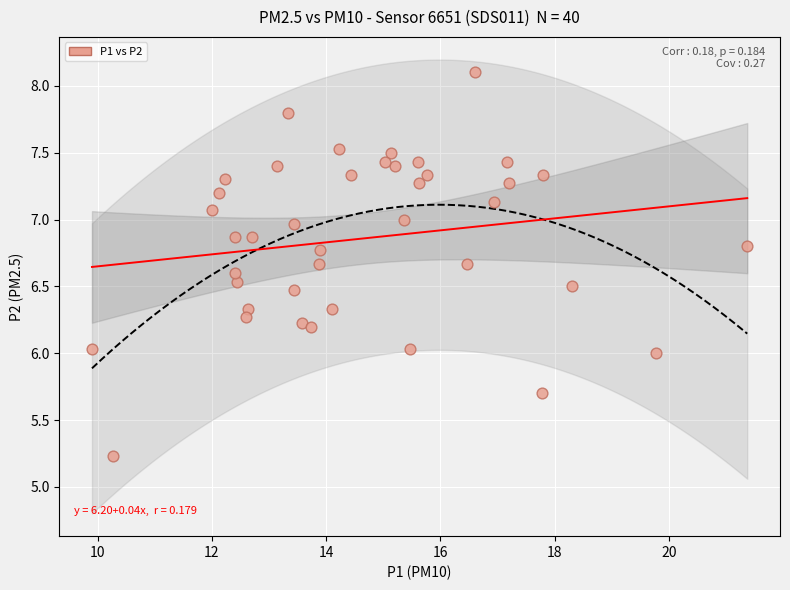

What is the range of Y values (max minus min)?

2.9